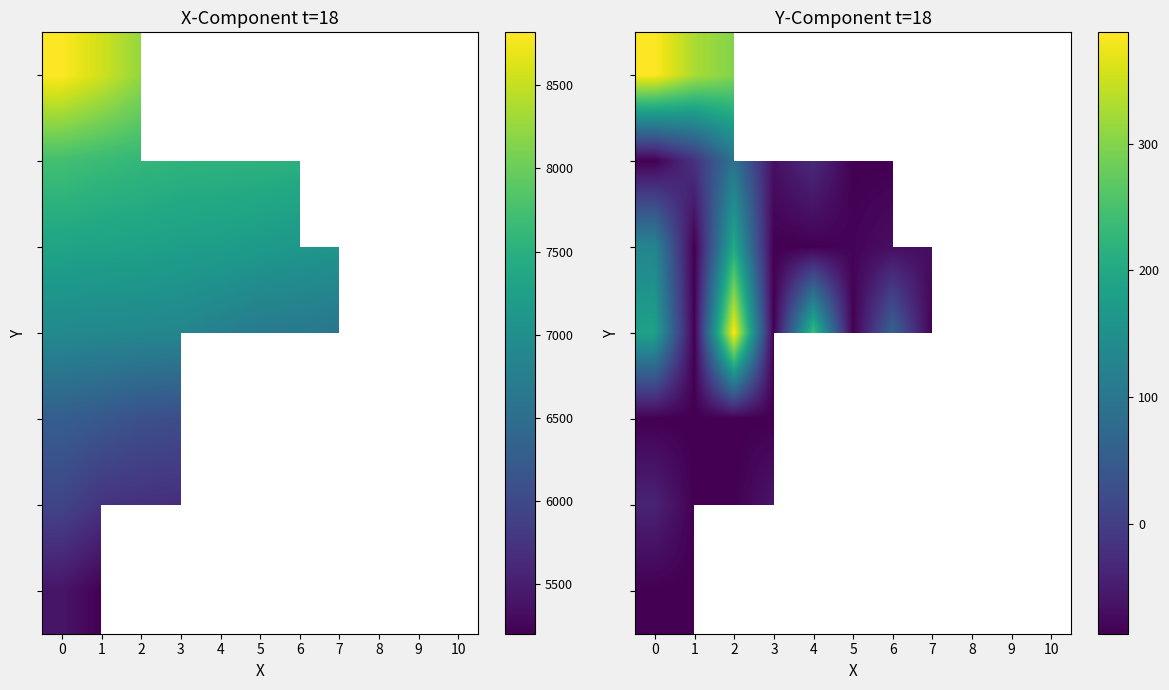

At how many categories does at least one series exceed 119?

4